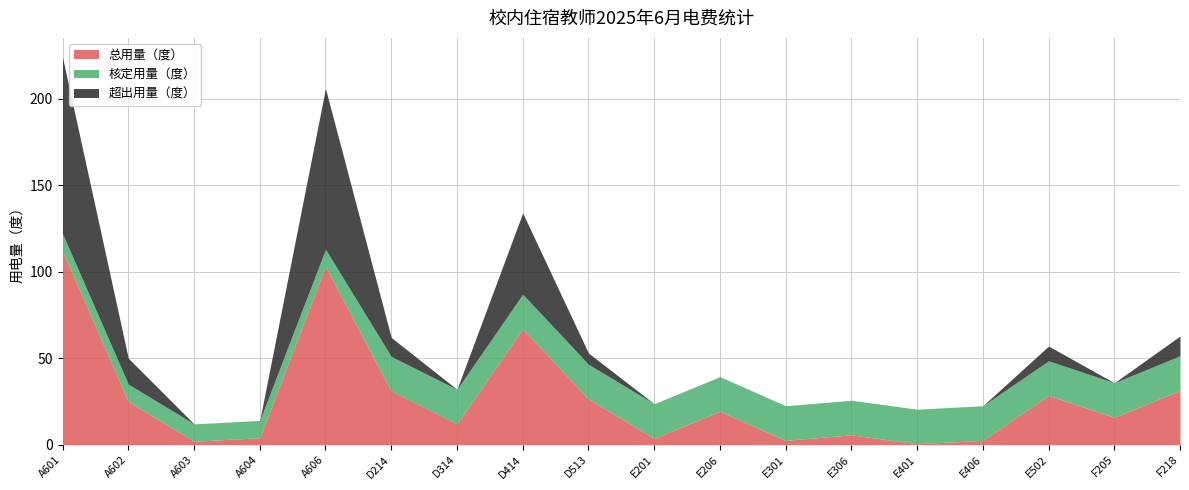

What is the sum of all 超出用量（度） values?

294.4